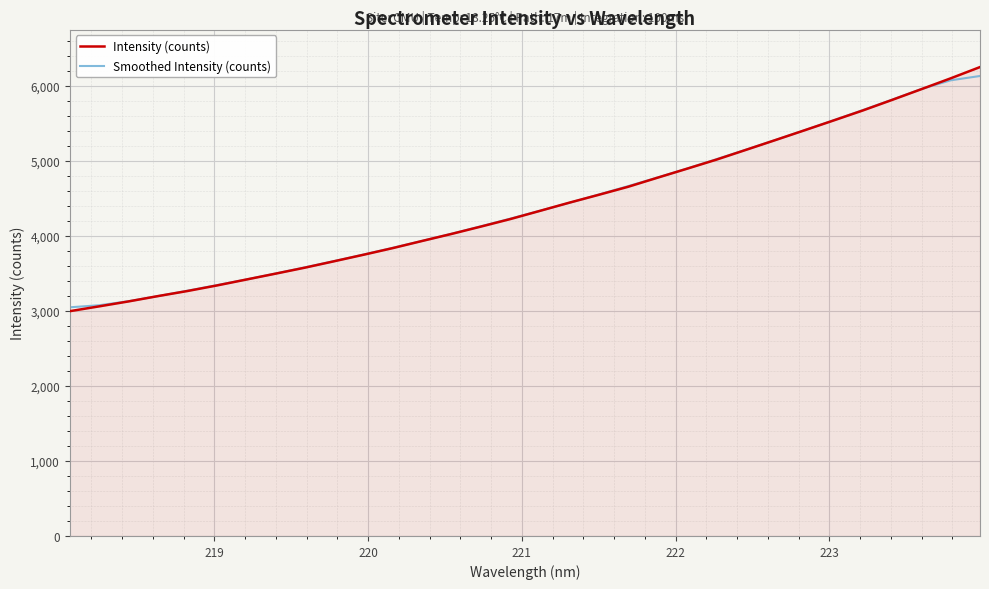

True or false: Smoothed Intensity (counts) has more than 1 points higher than both neighbors.

False